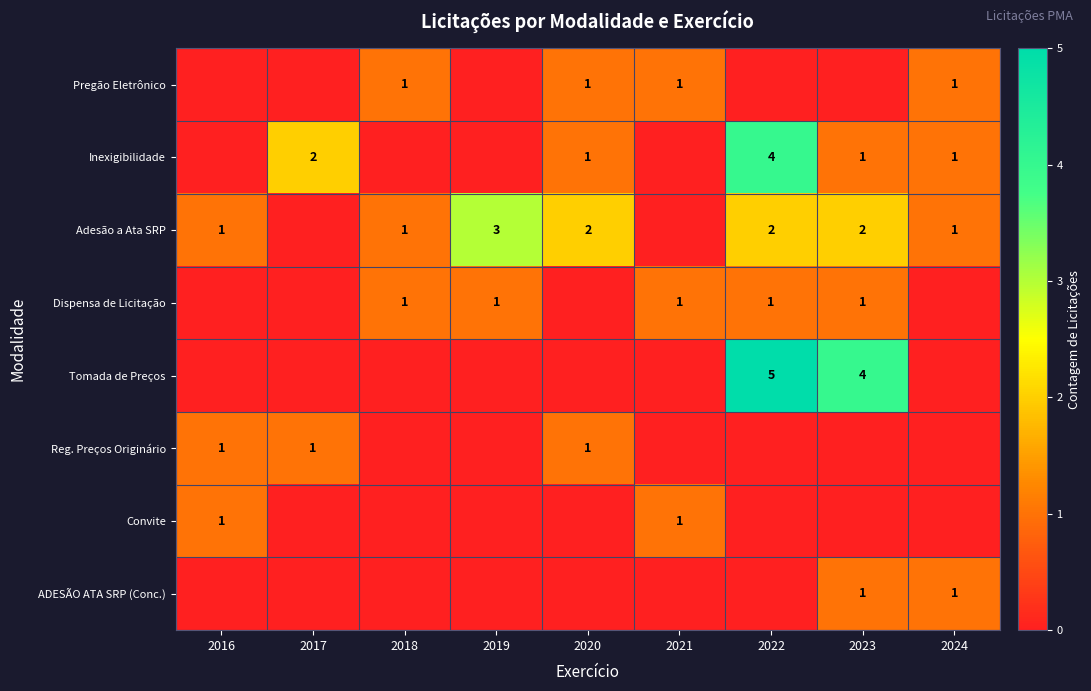

True or false: Pregão Eletrônico has a value of 1 at 2021.

True